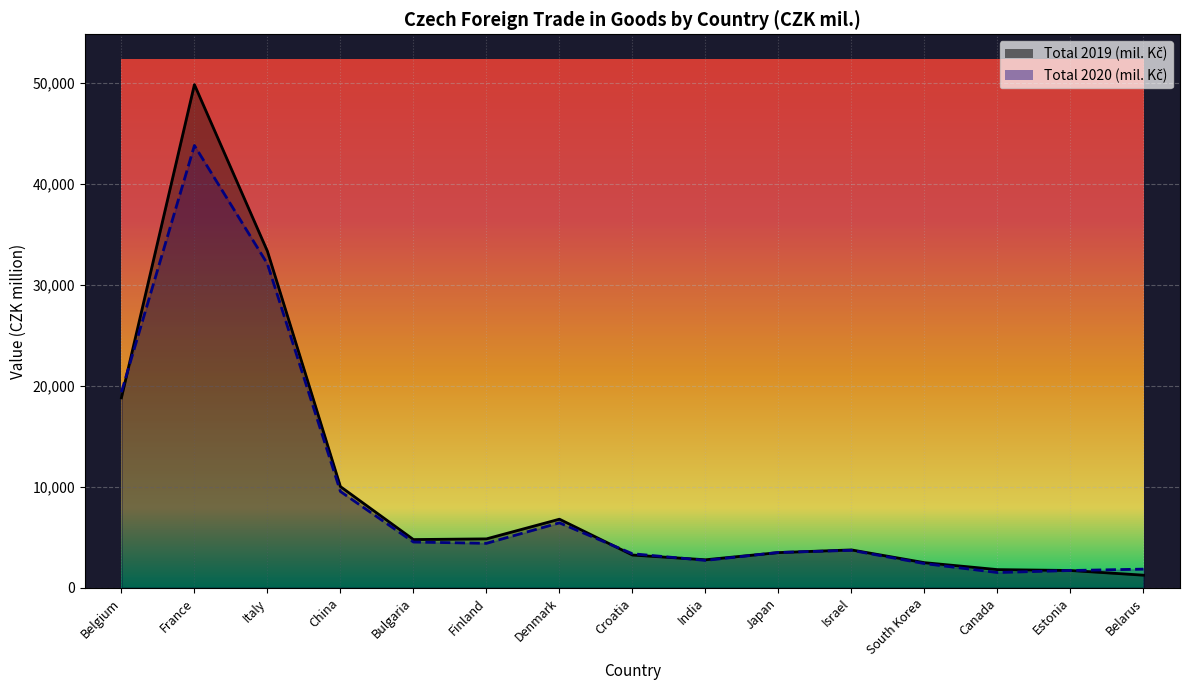

Where is Total 2020 (mil. Kč) nearest to the value 22670?

Belgium